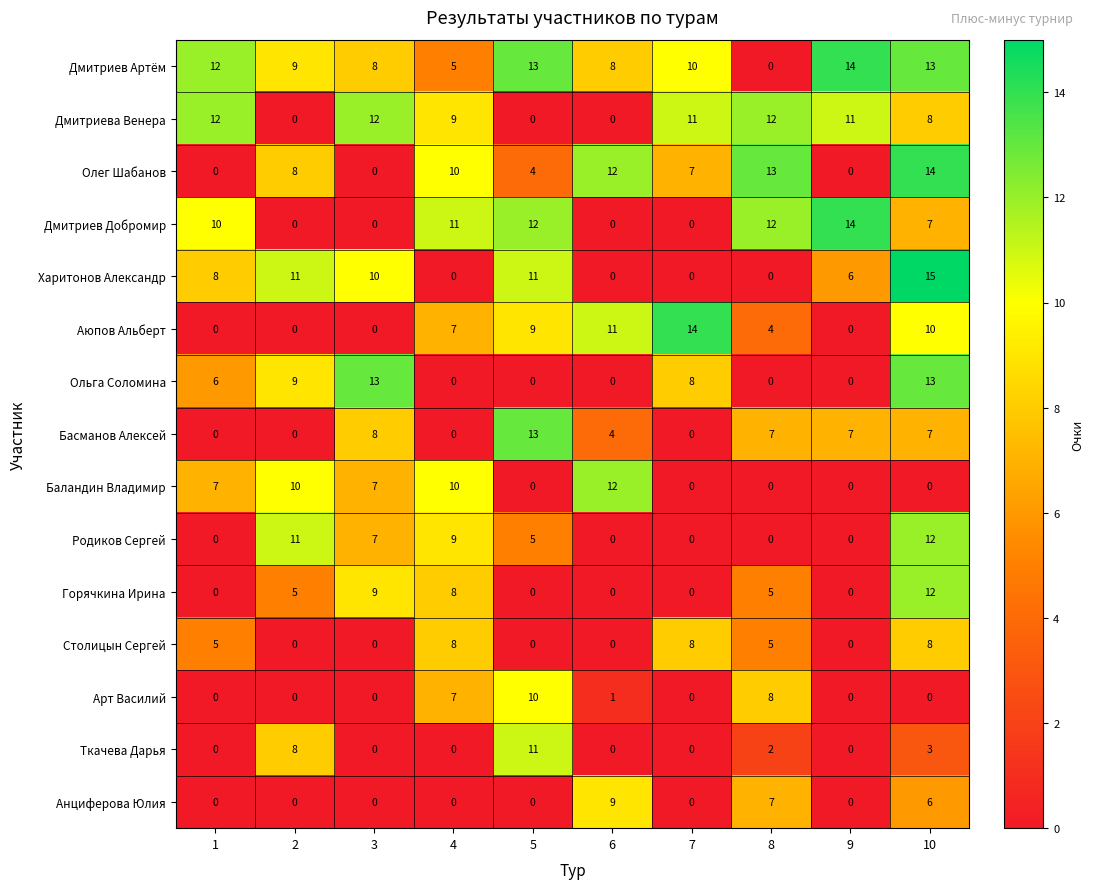

True or false: Харитонов Александр has a value of -6 at 8.

False